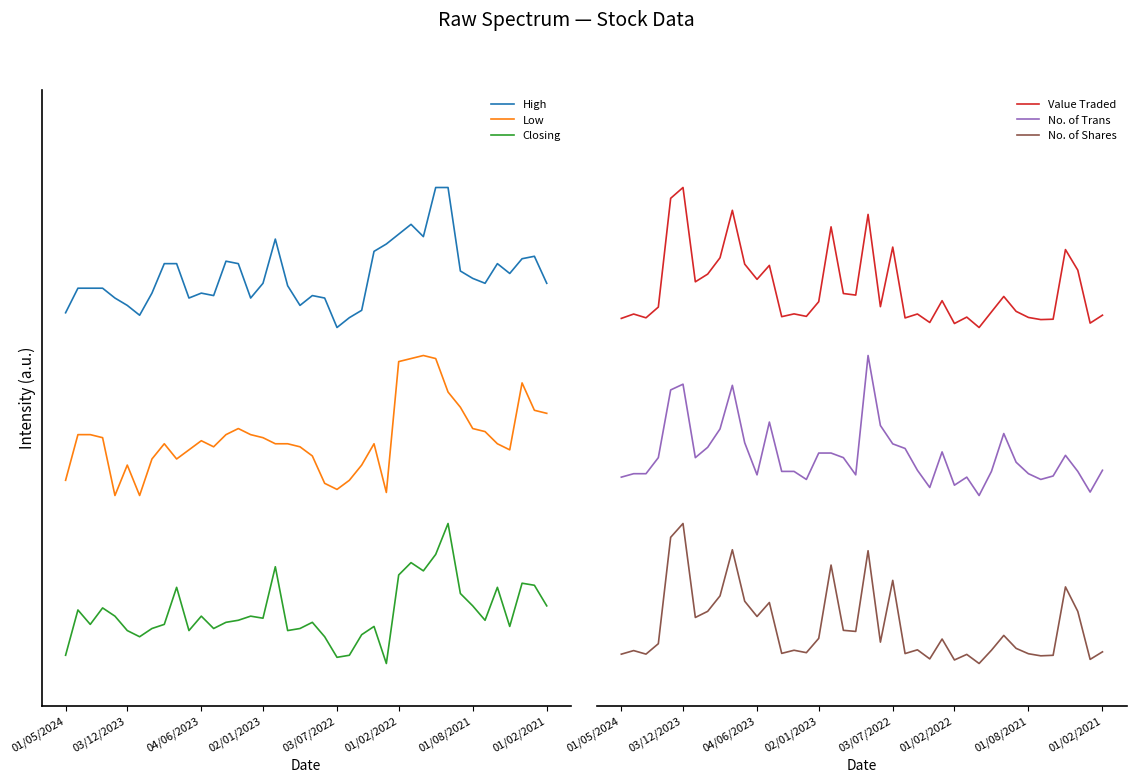

Which series has the largest range (max minus min)?

Value Traded